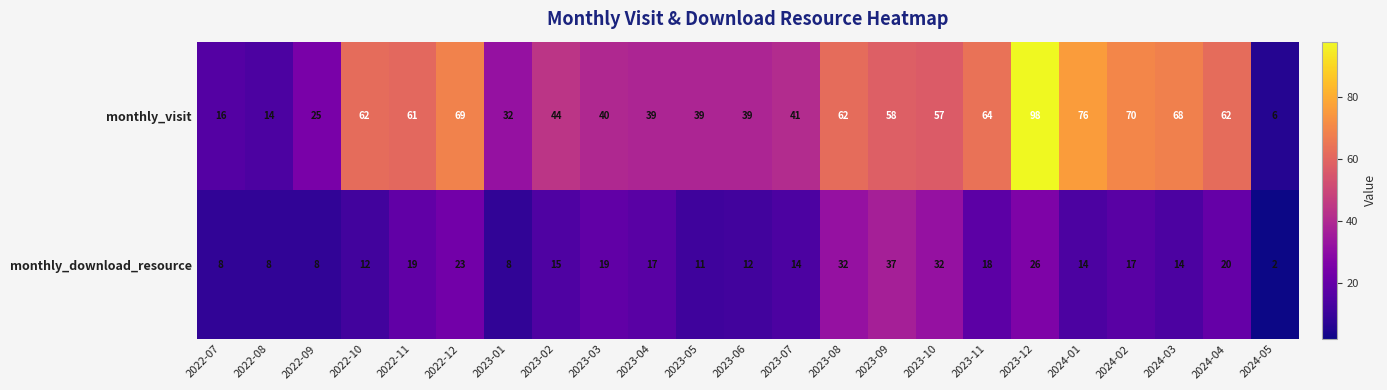

How many distinct data groups are displayed?

2